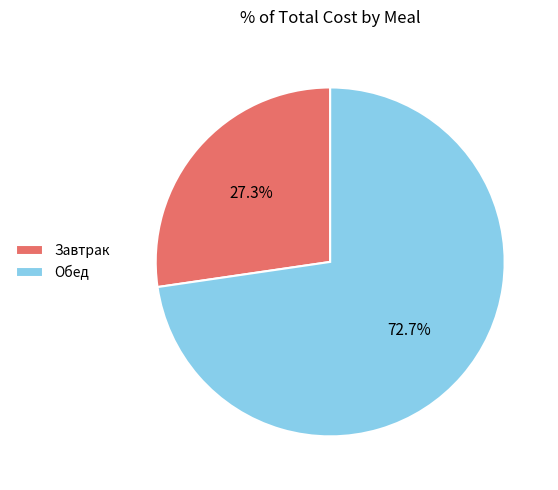

Rank the categories by value from highest to lowest.

Обед, Завтрак